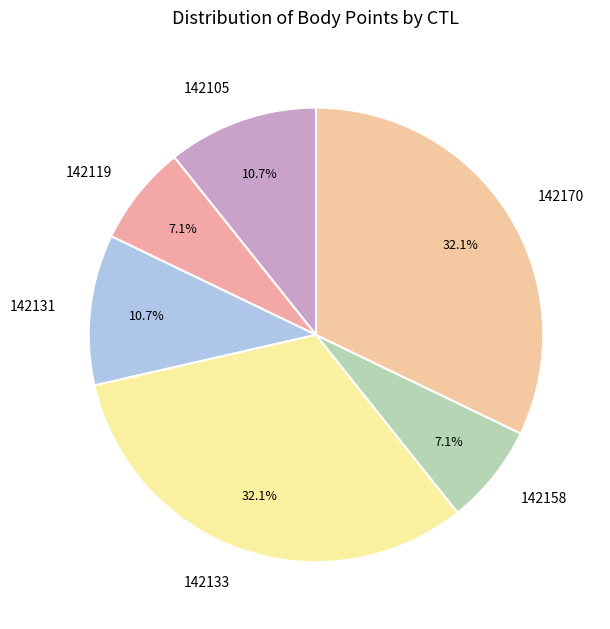

Is it true that 142105 is 11% of the pie?

True